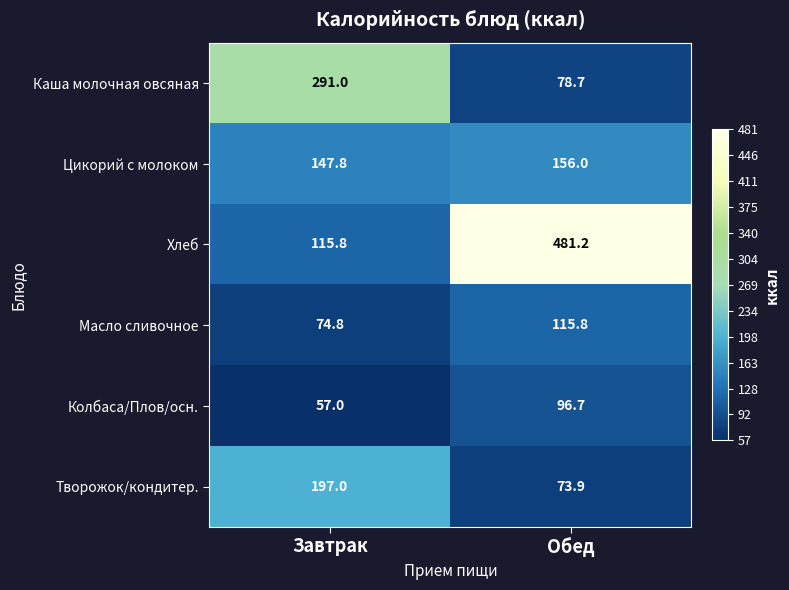

What is the spread (max minus min) of values at Обед?

407.3